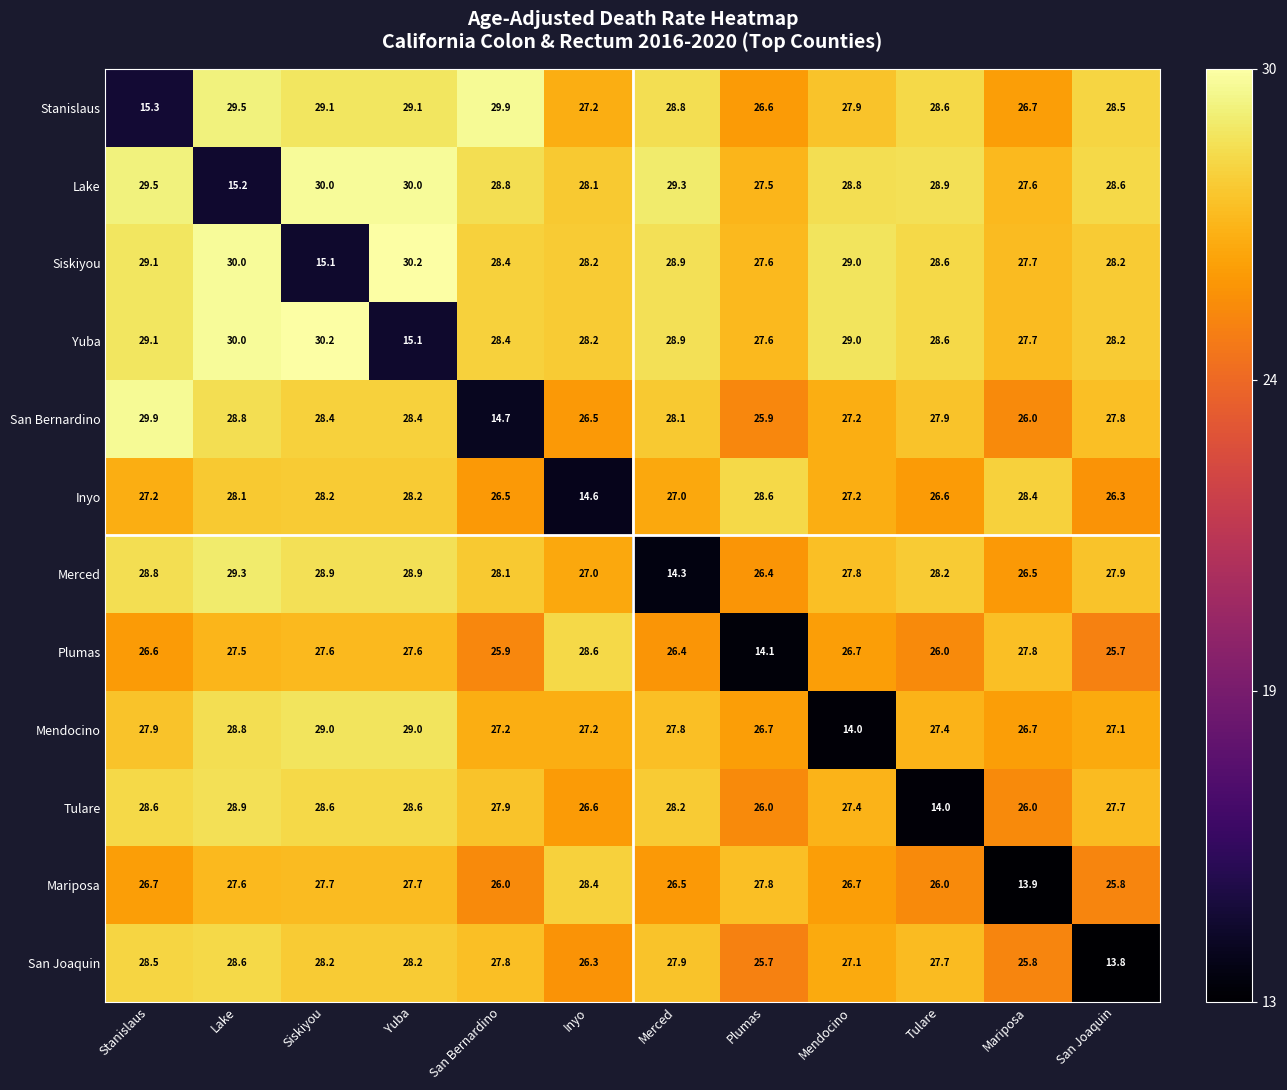

Where does the Mendocino series first go above 27?

Stanislaus